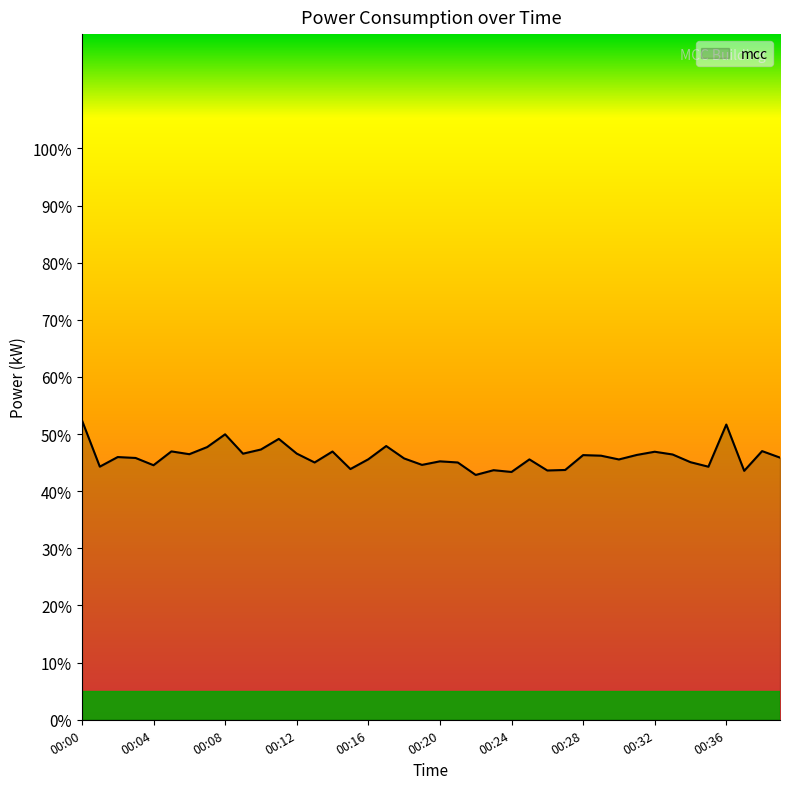

What is the minimum value shown in the chart?

42.9